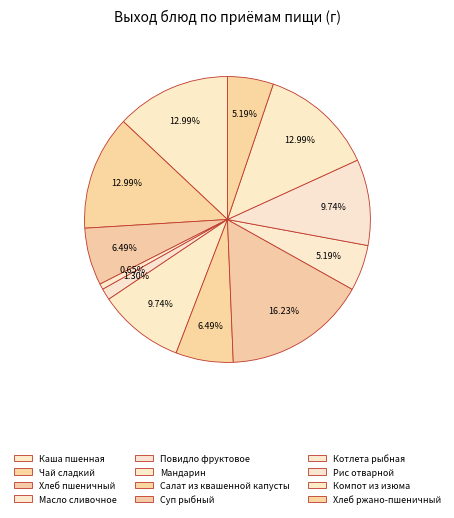

Rank the categories by value from lowest to highest.

Масло сливочное, Повидло фруктовое, Котлета рыбная, Хлеб ржано-пшеничный, Хлеб пшеничный, Салат из квашенной капусты, Мандарин, Рис отварной, Каша пшенная, Чай сладкий, Компот из изюма, Суп рыбный